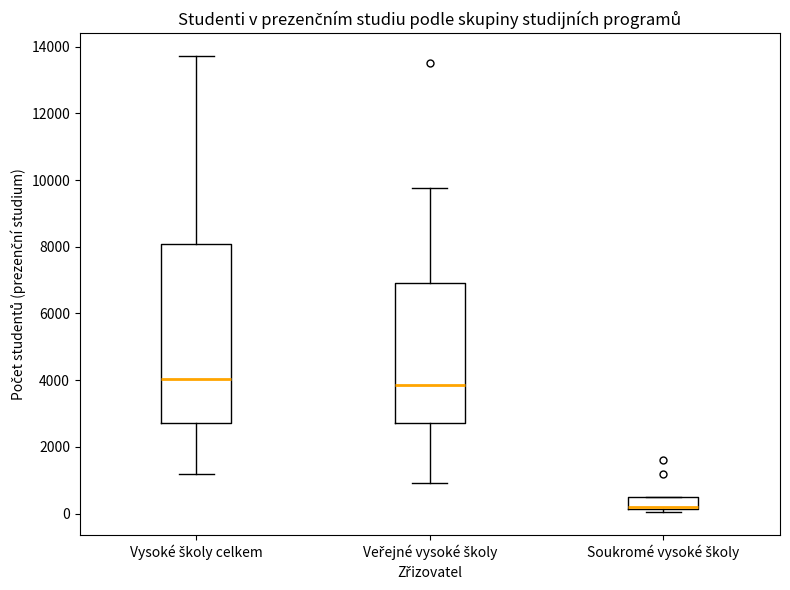

Reading left to right, transcribe this box plot: for each box, give where its median line is, the range the box spans, and where its two whiskers end, as read against the y-axis. The values are not printed on the chart, so give them approximately, as read against the axis.

Vysoké školy celkem: median 4000, box 2800 to 8000, whiskers 1200 to 13800
Veřejné vysoké školy: median 3800, box 2800 to 7000, whiskers 1000 to 9800
Soukromé vysoké školy: median 200 (just above the box's lower edge), box 200 to 400, whiskers 0 to 400